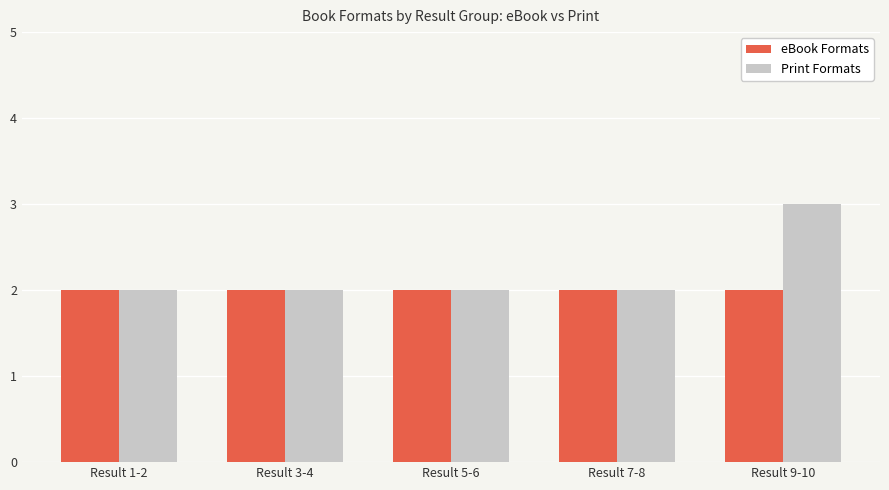

The eBook Formats series shows 2 at Result 7-8. True or false?

True